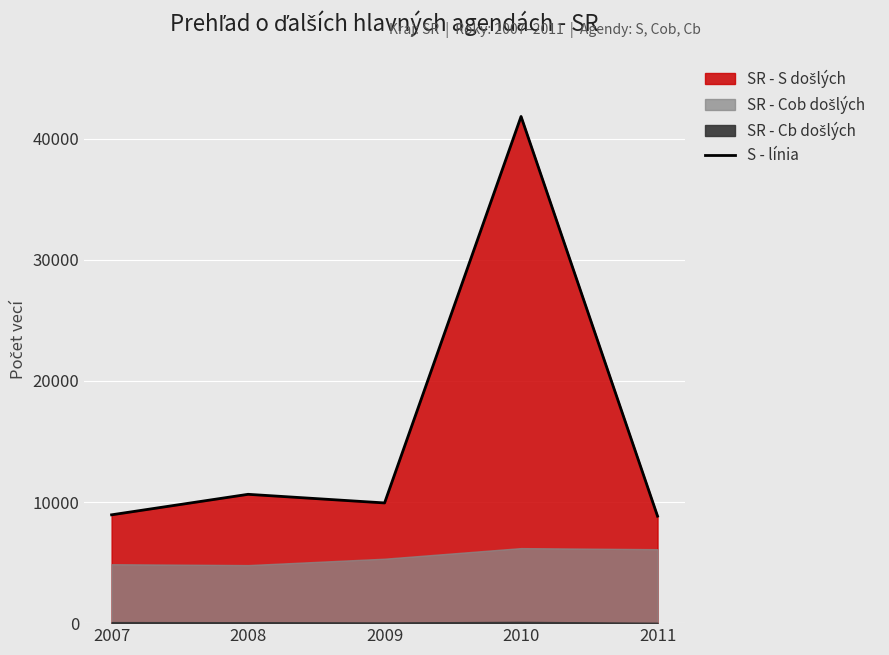

Count the number of values greater than 9927.

2